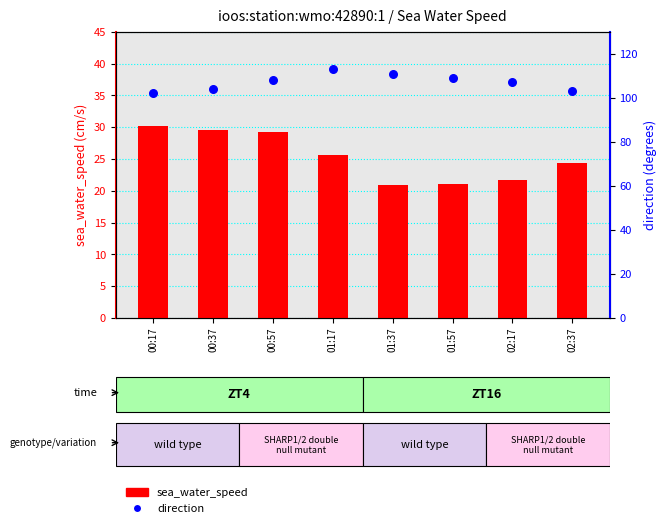

Which series has the largest total across all categories?

direction